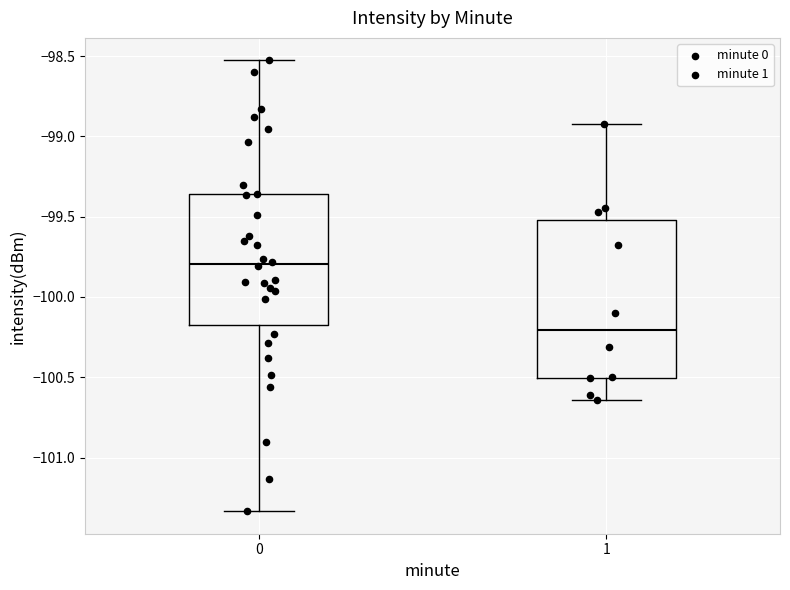

Reading left to right, transcribe this box plot: for each box, give where its median line is, the range the box spans, and where its two whiskers end, as read against the y-axis. The values are not printed on the chart, so give them approximately, as read against the axis.

0: median -99.80, box -100.20 to -99.35, whiskers -101.35 to -98.55
1: median -100.20, box -100.50 to -99.50, whiskers -100.65 to -98.90